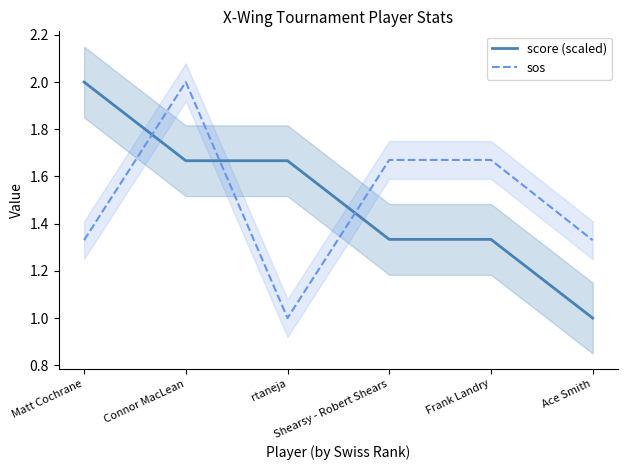

What is the total value across all series at Connor MacLean?

3.7